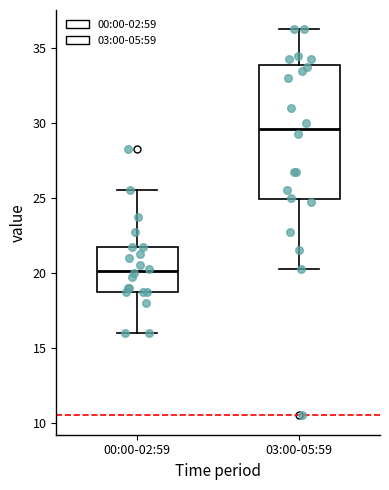

Comparing the boxes themselves (not the whiskers), which one is the tallest?

03:00-05:59